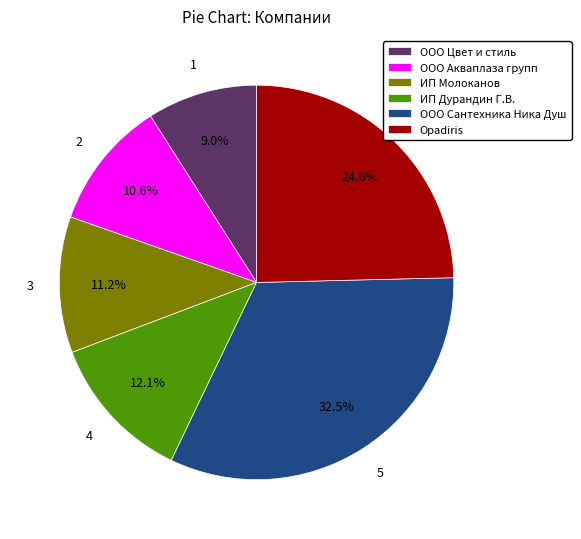

Is it true that ООО Цвет и стиль is 1% of the pie?

False